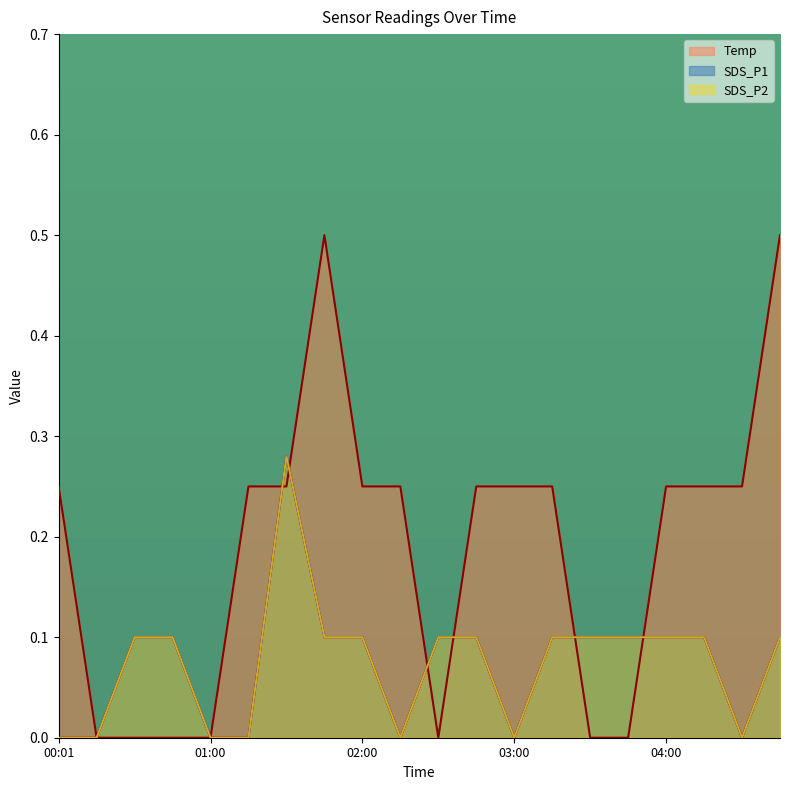

What is the label of the 16th point from the right?

01:00